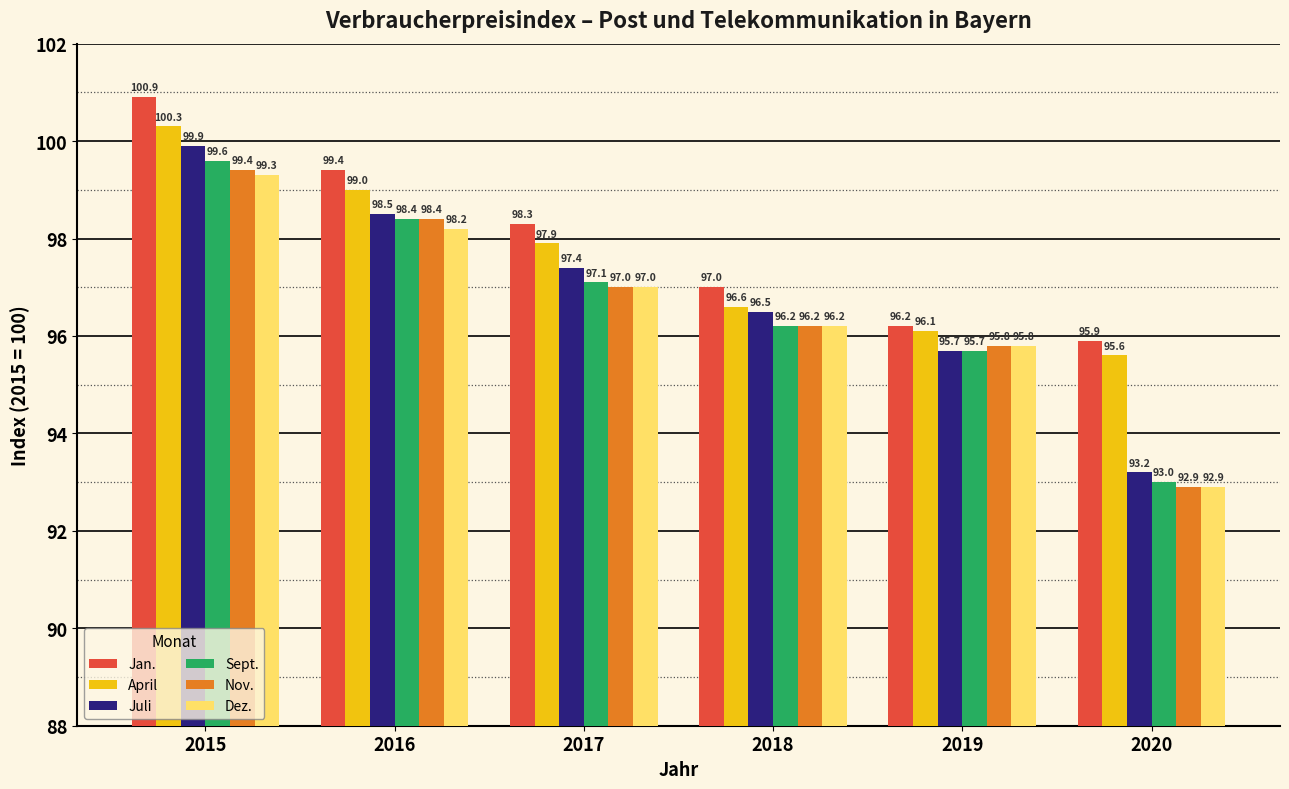

List the series in order of their peak value, highest first.

Jan., April, Juli, Sept., Nov., Dez.